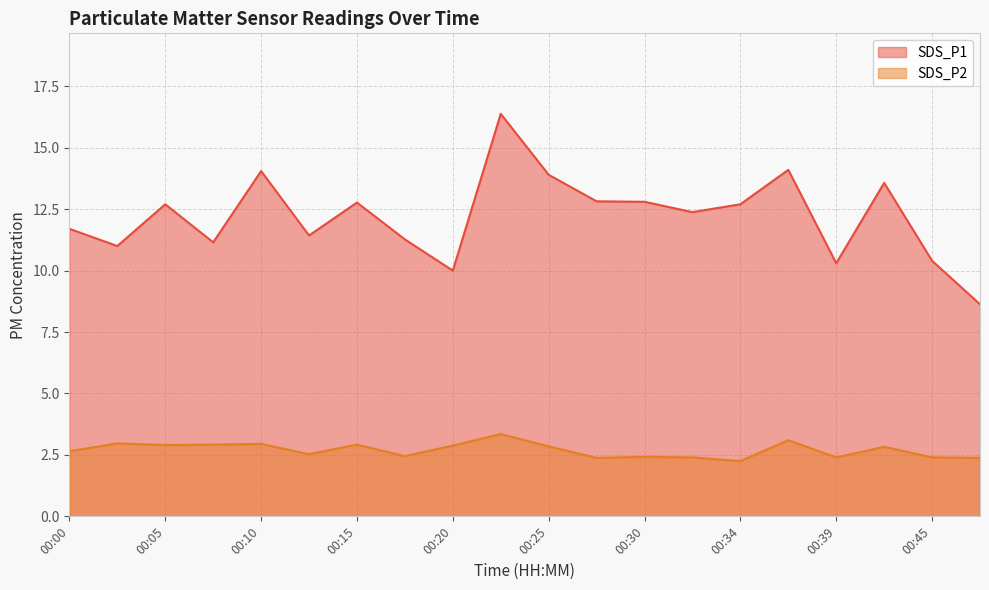

True or false: SDS_P2 has a value of 4.9 at 00:42.

False